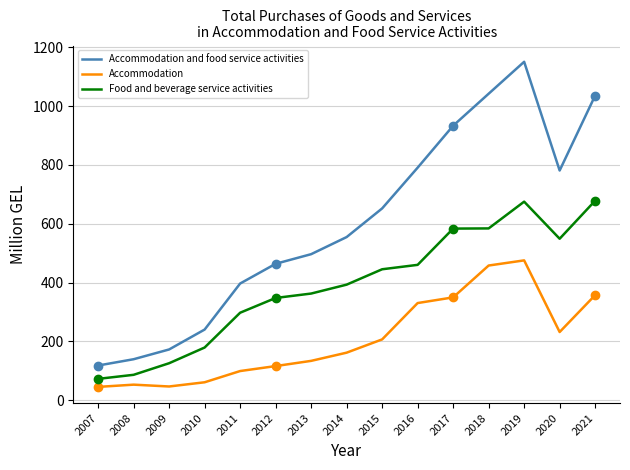

What is the total value across all series at 2007?

236.2